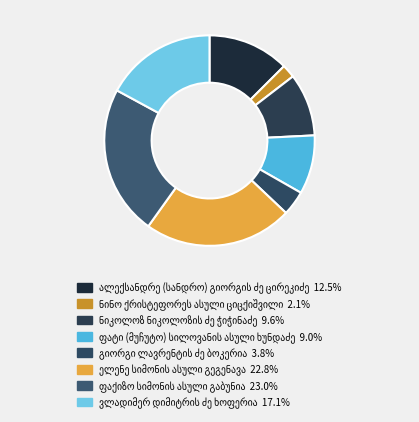

How many segments does this pie chart have?

8